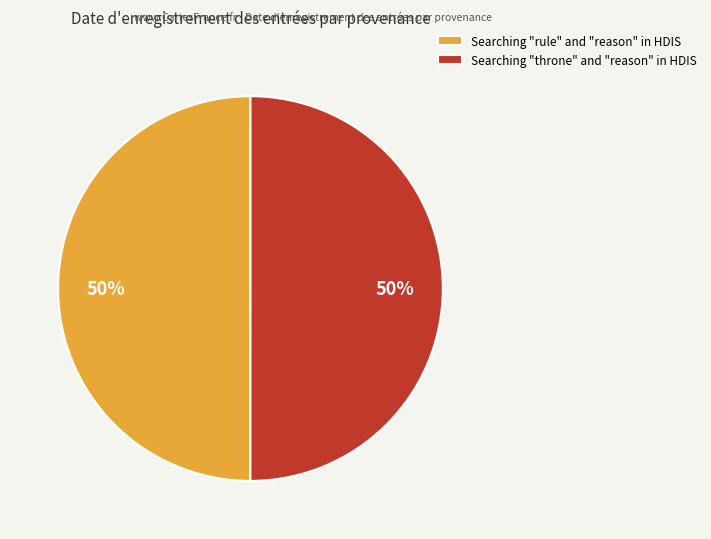

Is it true that Searching "rule" and "reason" in HDIS is 40% of the pie?

False